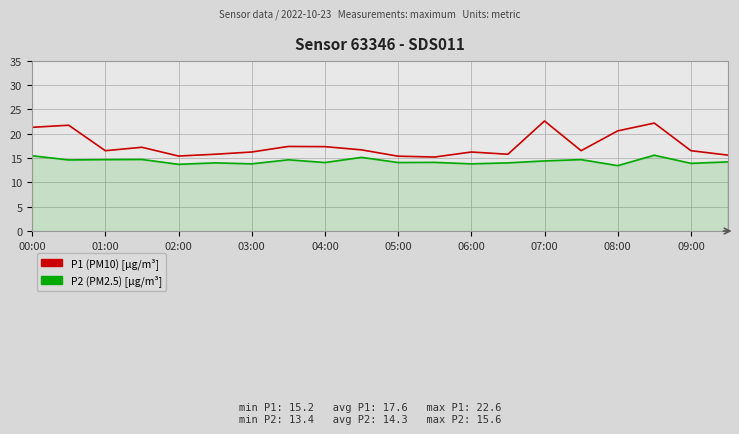

True or false: P2 (PM2.5) [µg/m³] and P1 (PM10) [µg/m³] intersect in this chart.

False